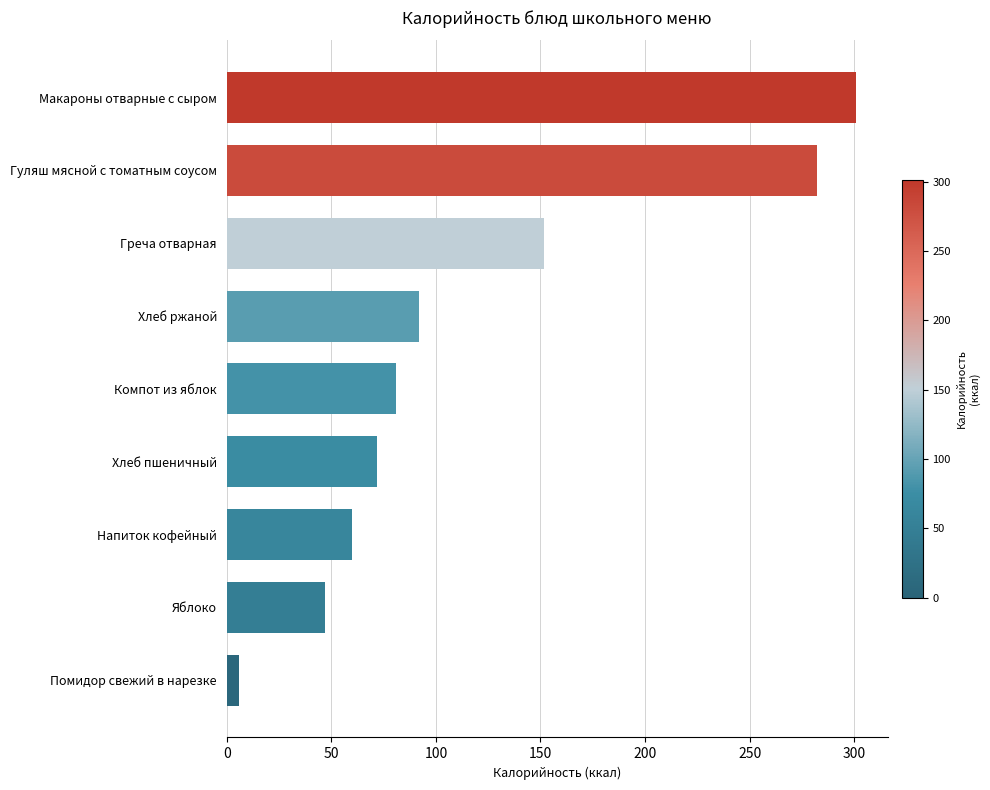

The value at Яблоко is 47.0. True or false?

True